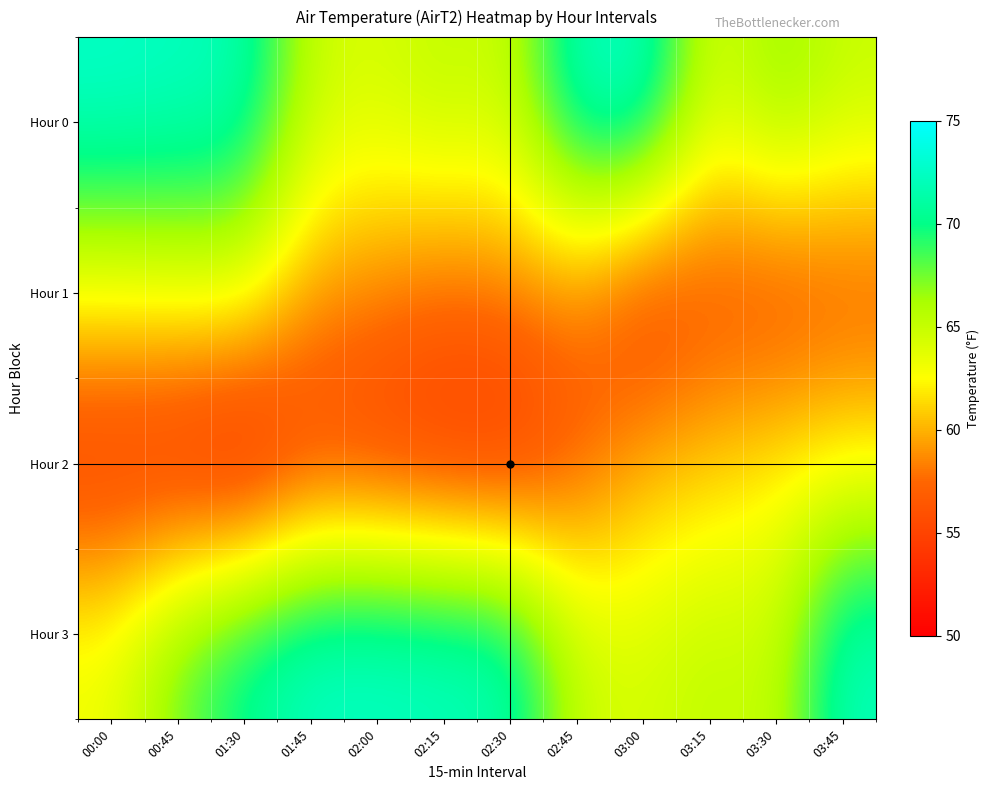

What is the smallest value displayed?

51.3